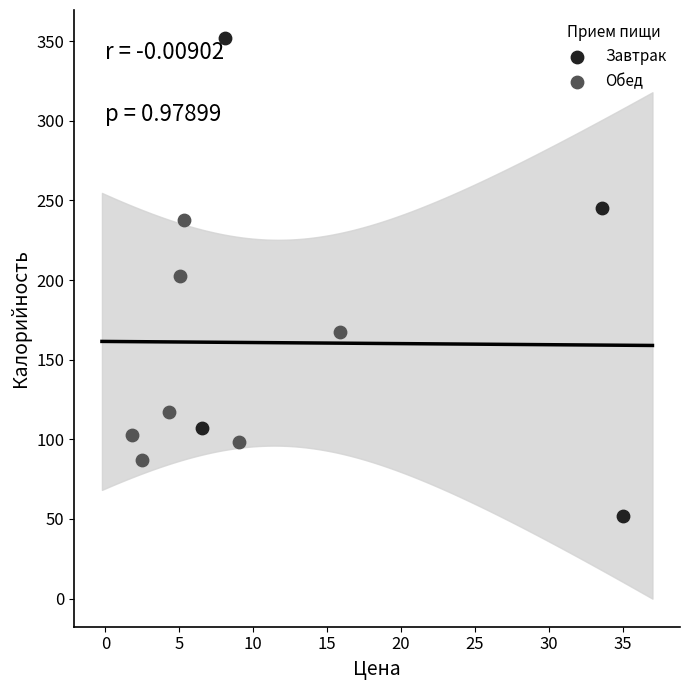

Which series has the widest spread of Y values?

Завтрак